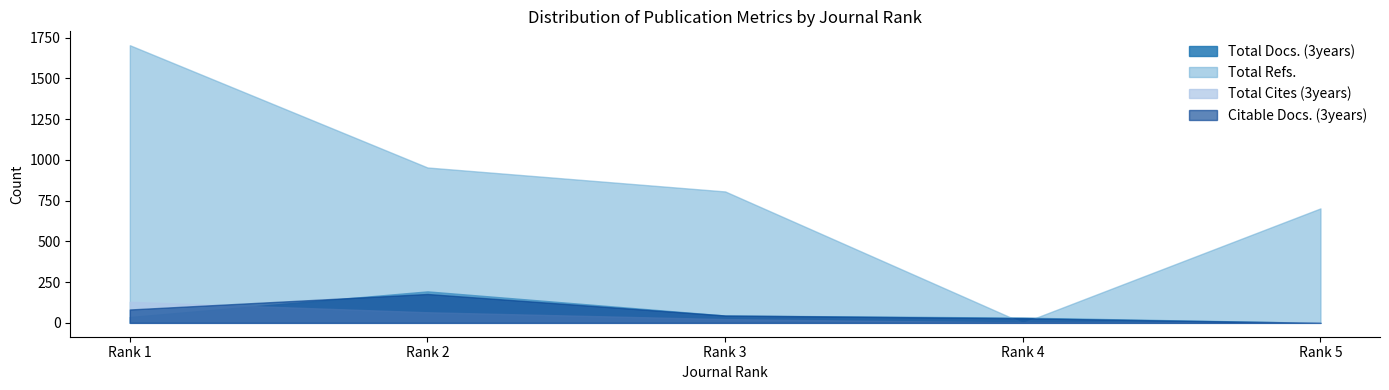

At Rank 4, list the series in order from largest to smallest.

Total Docs. (3years), Citable Docs. (3years), Total Cites (3years), Total Refs.